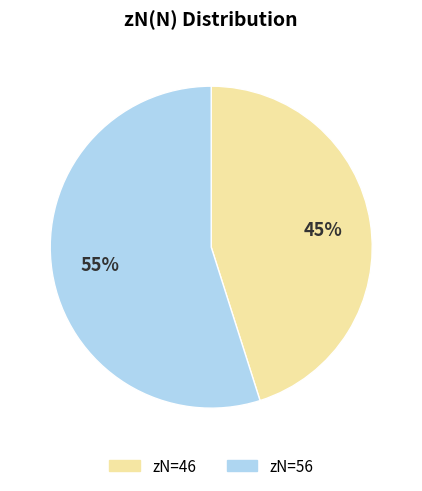

To the nearest percent, what is the difference between the largest and smallest slice percentages?

10%